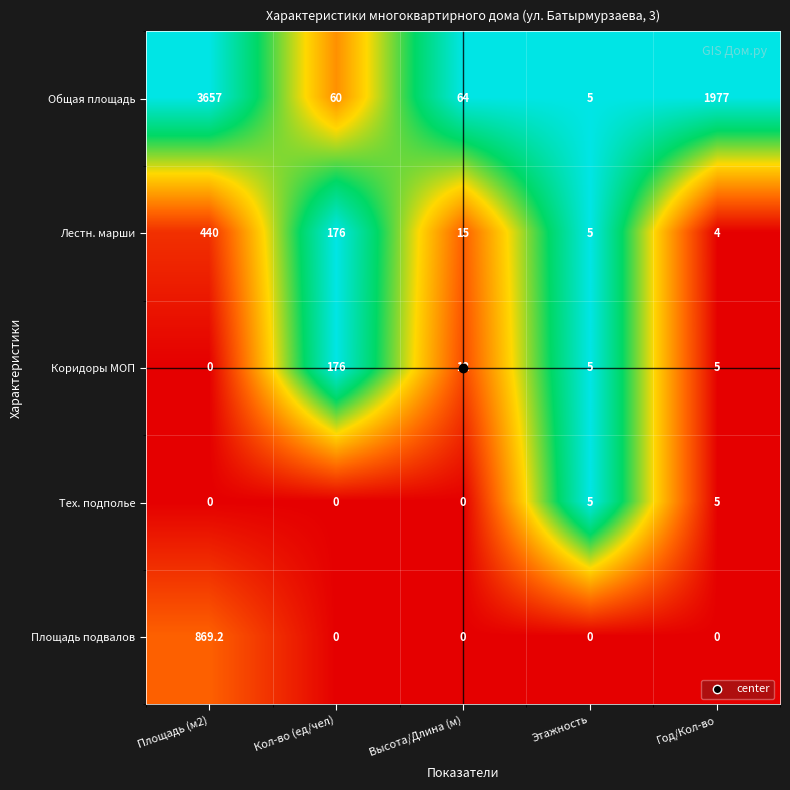

What is the spread (max minus min) of values at Площадь (м2)?

3657.0